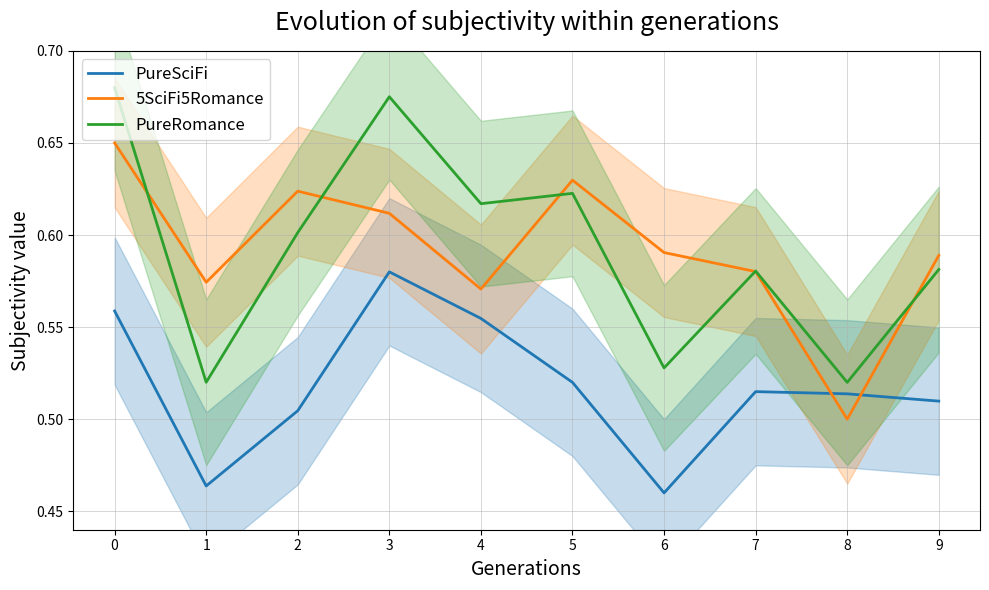

The value of PureSciFi at 1 is 0.5. True or false?

True